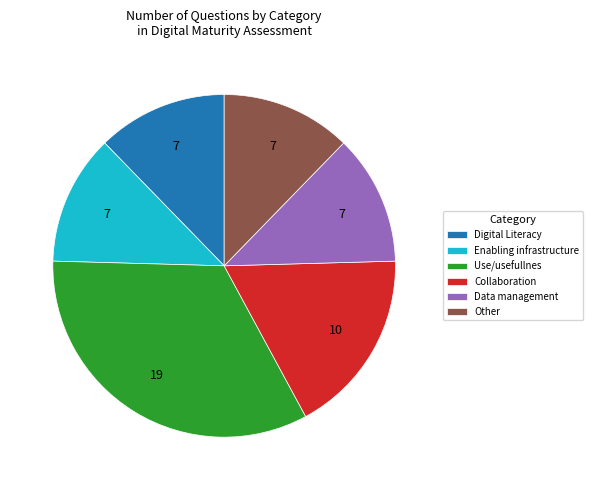

Which has a higher value, Collaboration or Enabling infrastructure?

Collaboration